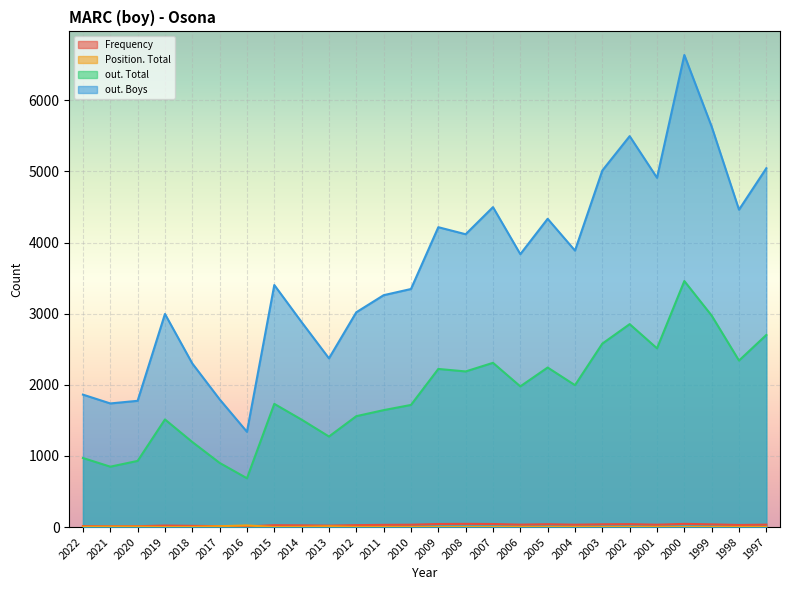

How many data points in Position. Total are less than 2?

12